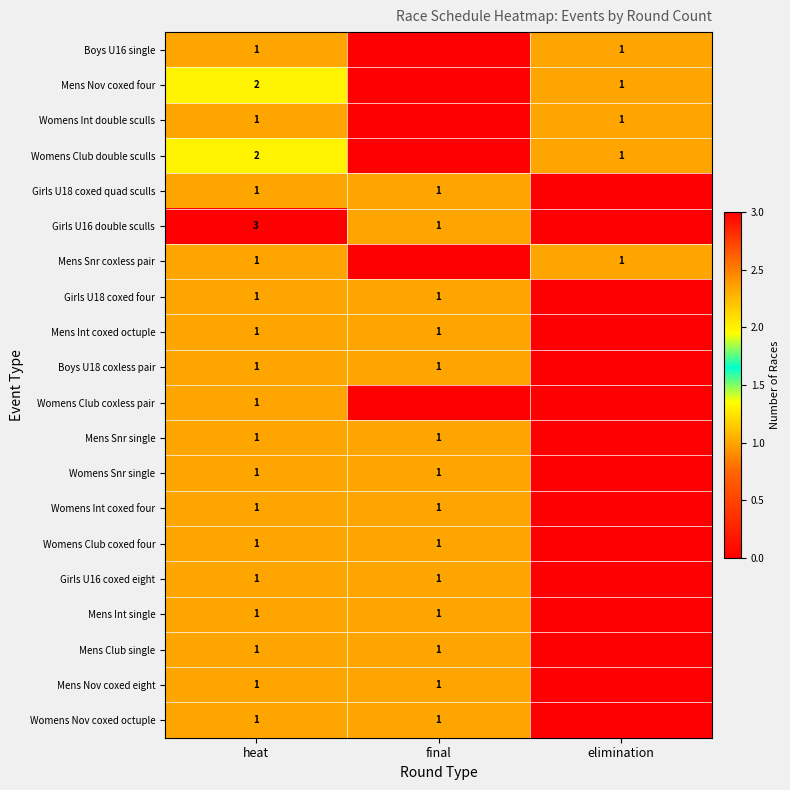

True or false: Mens Nov coxed eight has a value of 1 at heat.

True